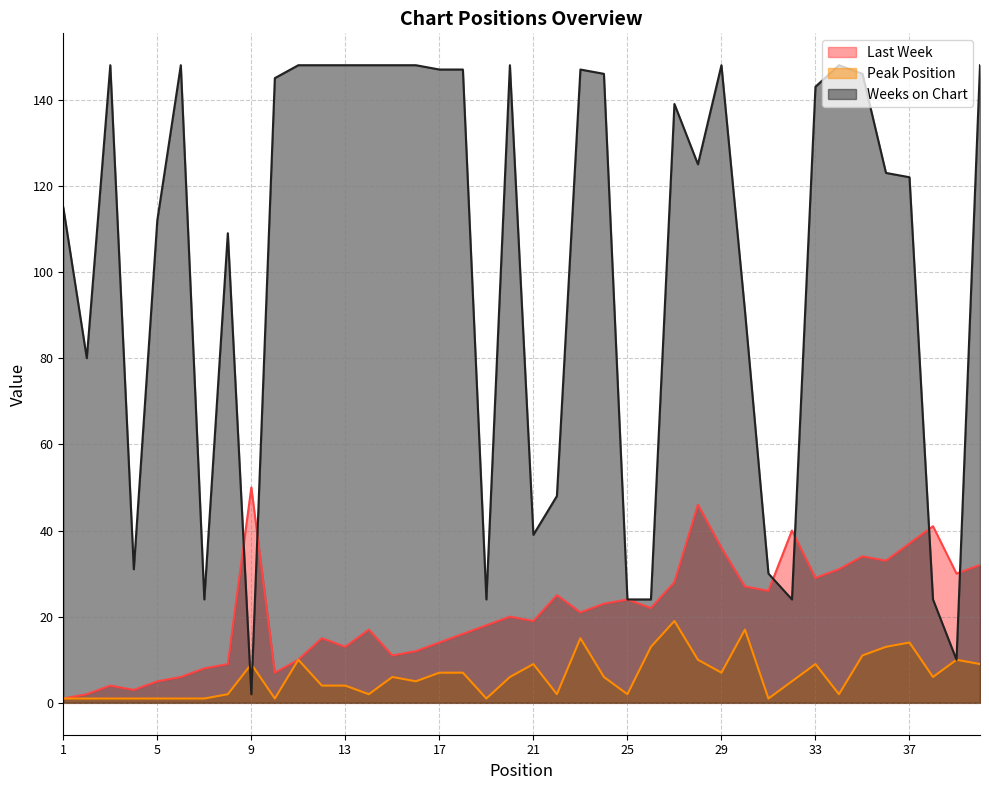

What is the value of the Weeks on Chart point at the 38th from the left?

24